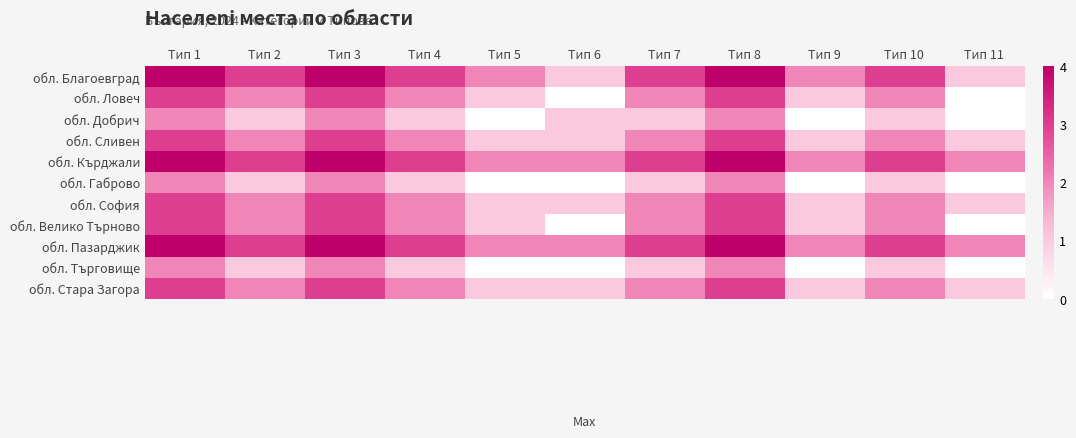

What is the maximum value shown in the chart?

4